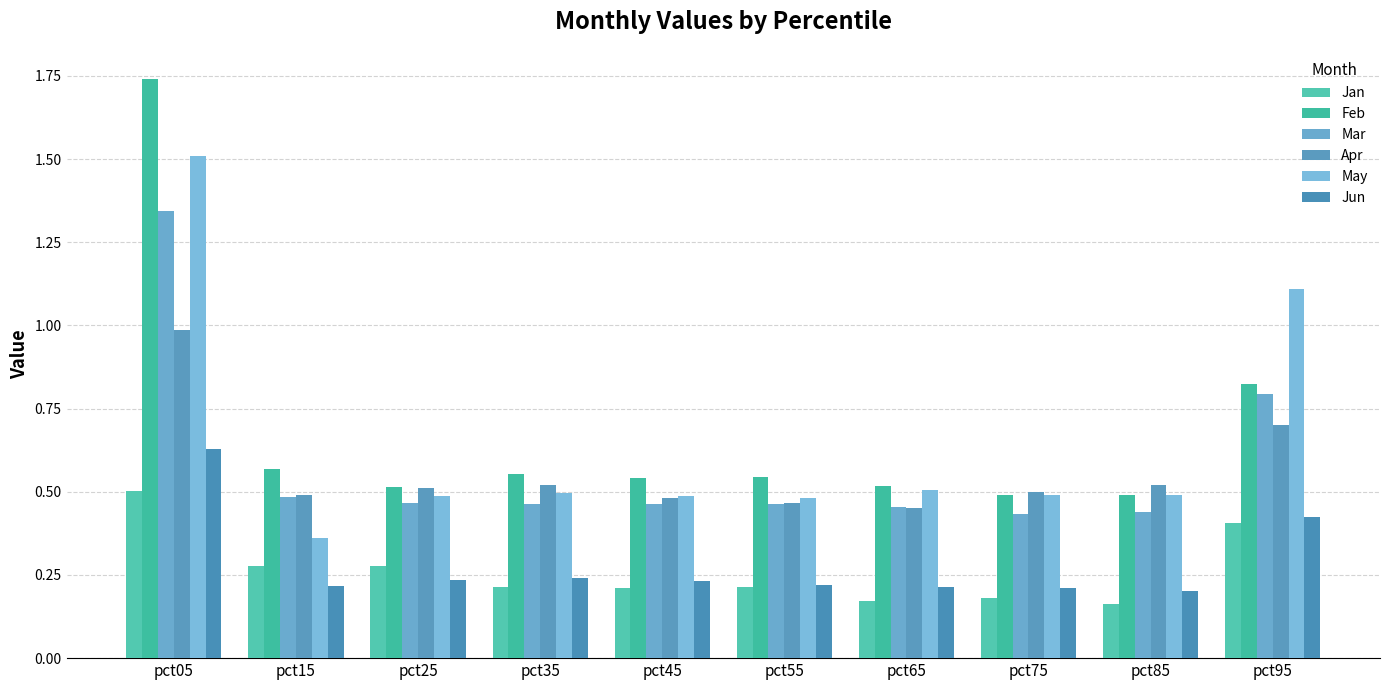

What is the spread (max minus min) of values at pct15?

0.4